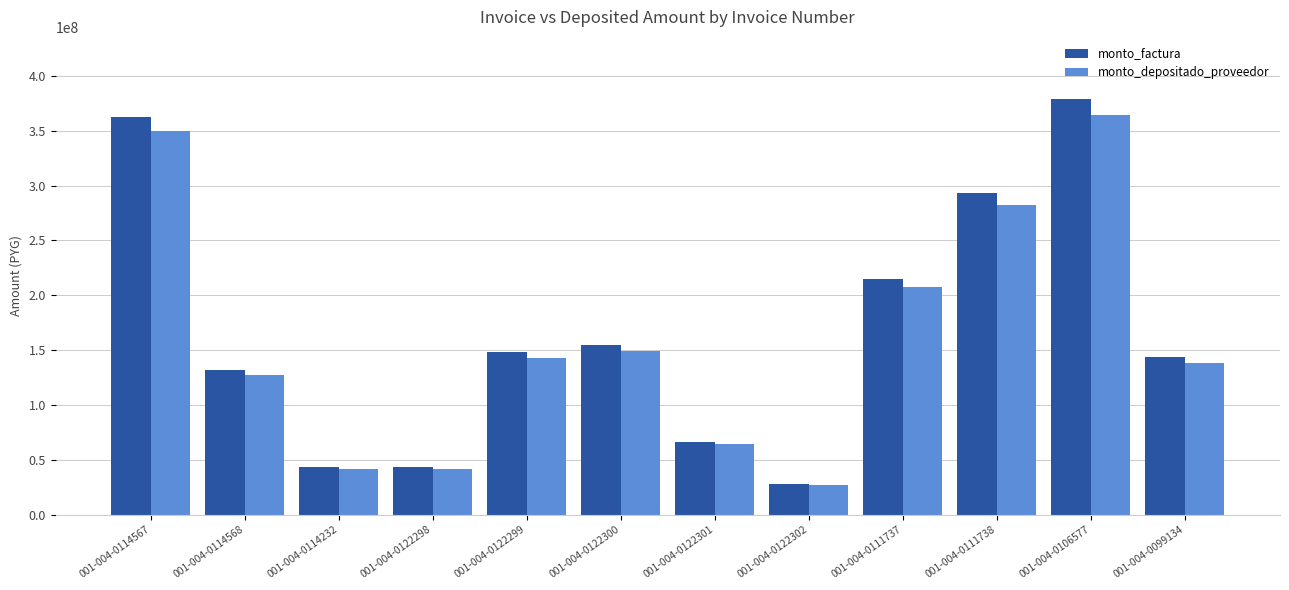

Which series has the largest range (max minus min)?

monto_factura